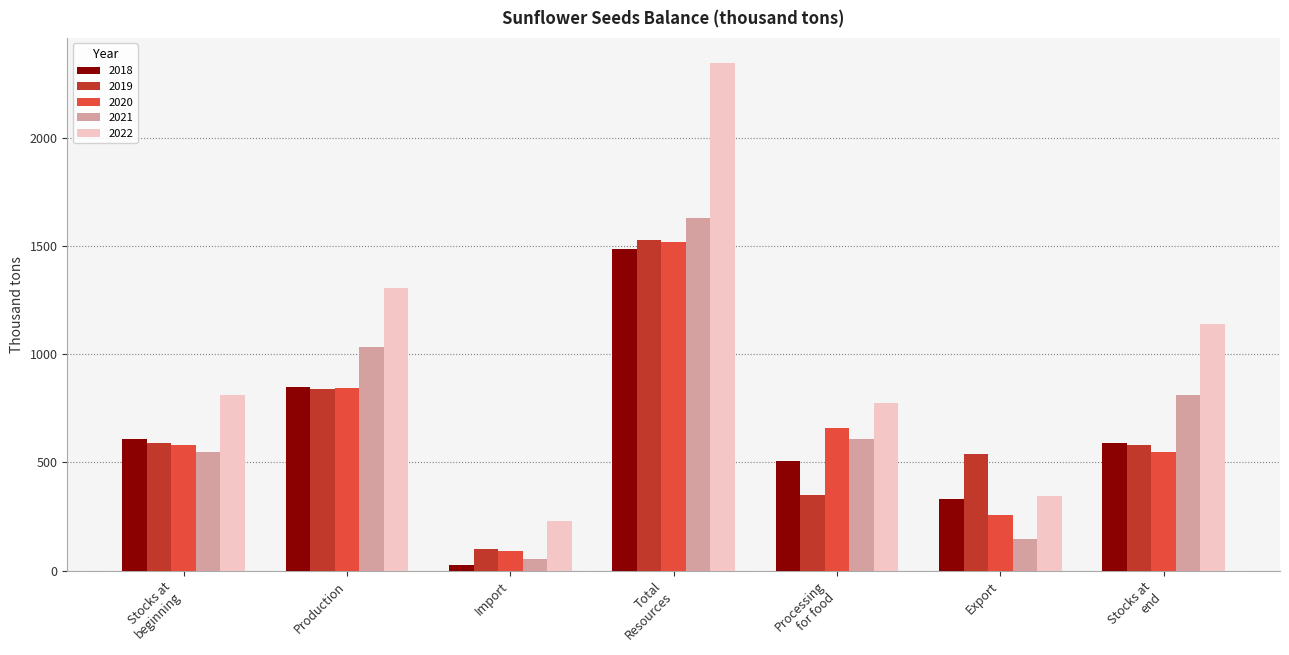

How many groups of bars are there?

7